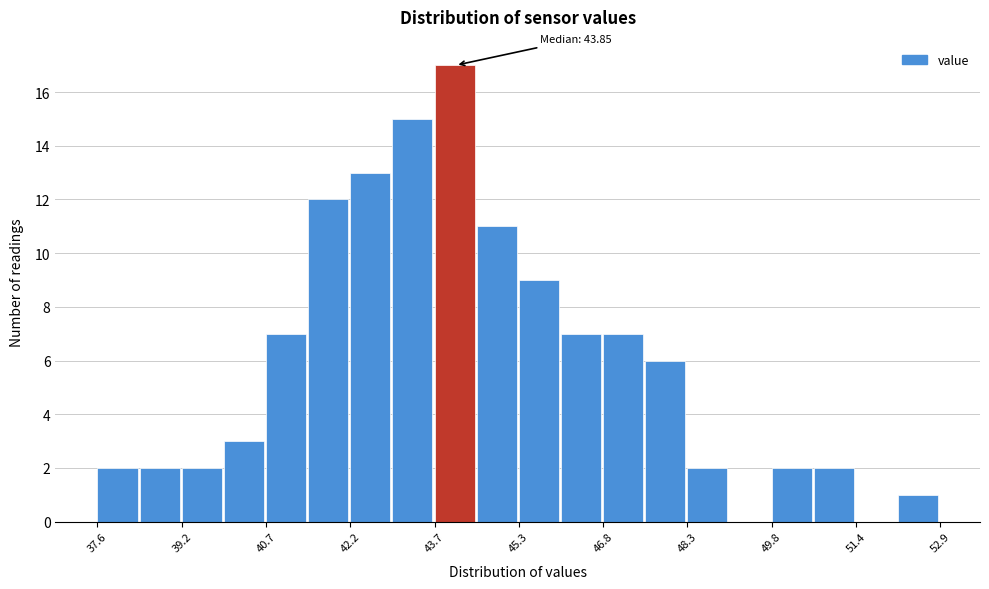

Around what value on the x-axis is the tallest bar? Give the approximate position of its centre, as read against the axis.

44.2